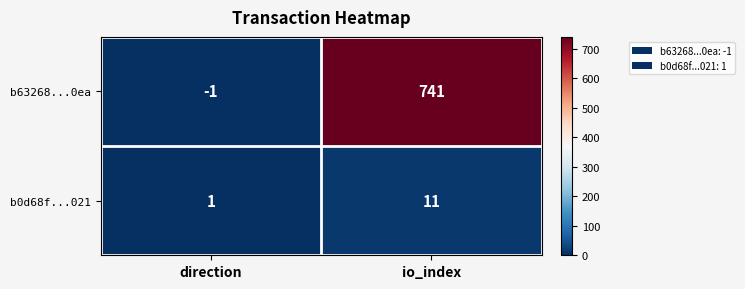

What is the average value of the b0d68f...021 series?

6